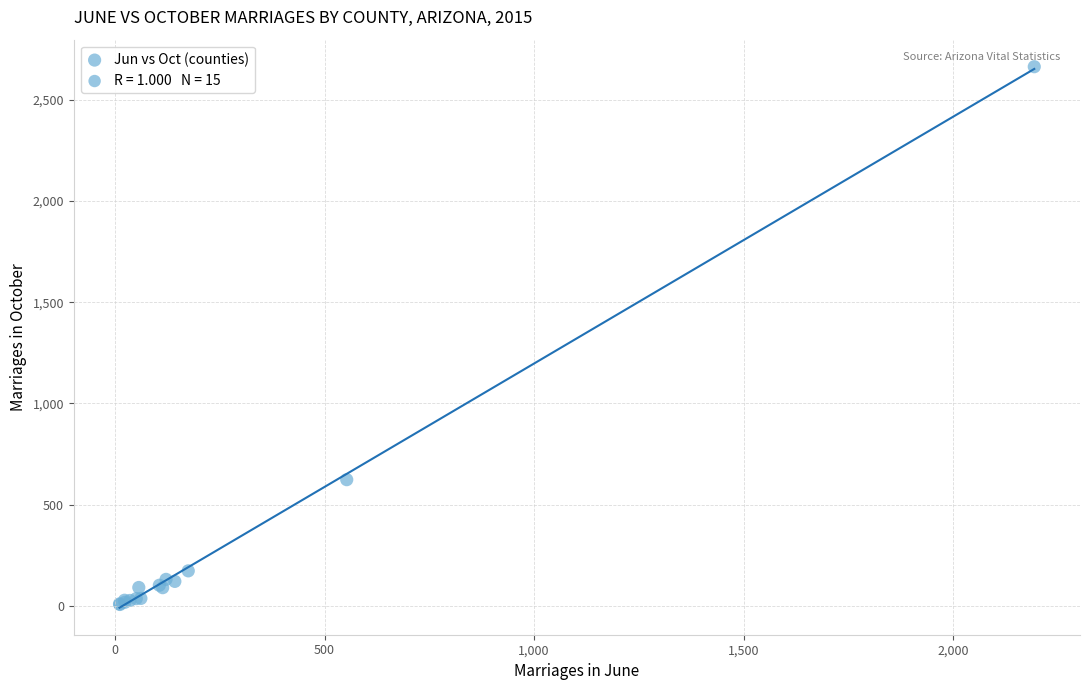

What Y value in the scatter plot is closest to 1335?

624